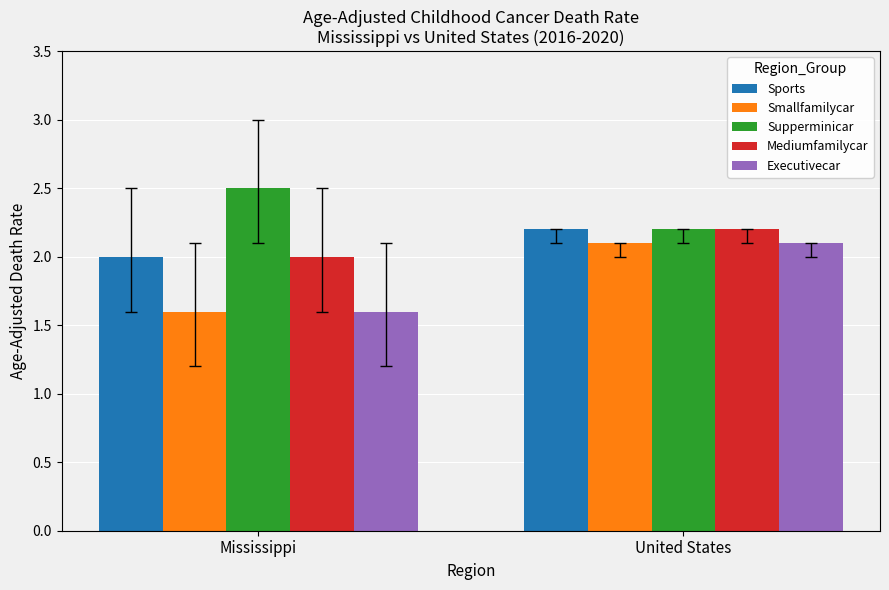

Which series has the largest total across all categories?

Supperminicar